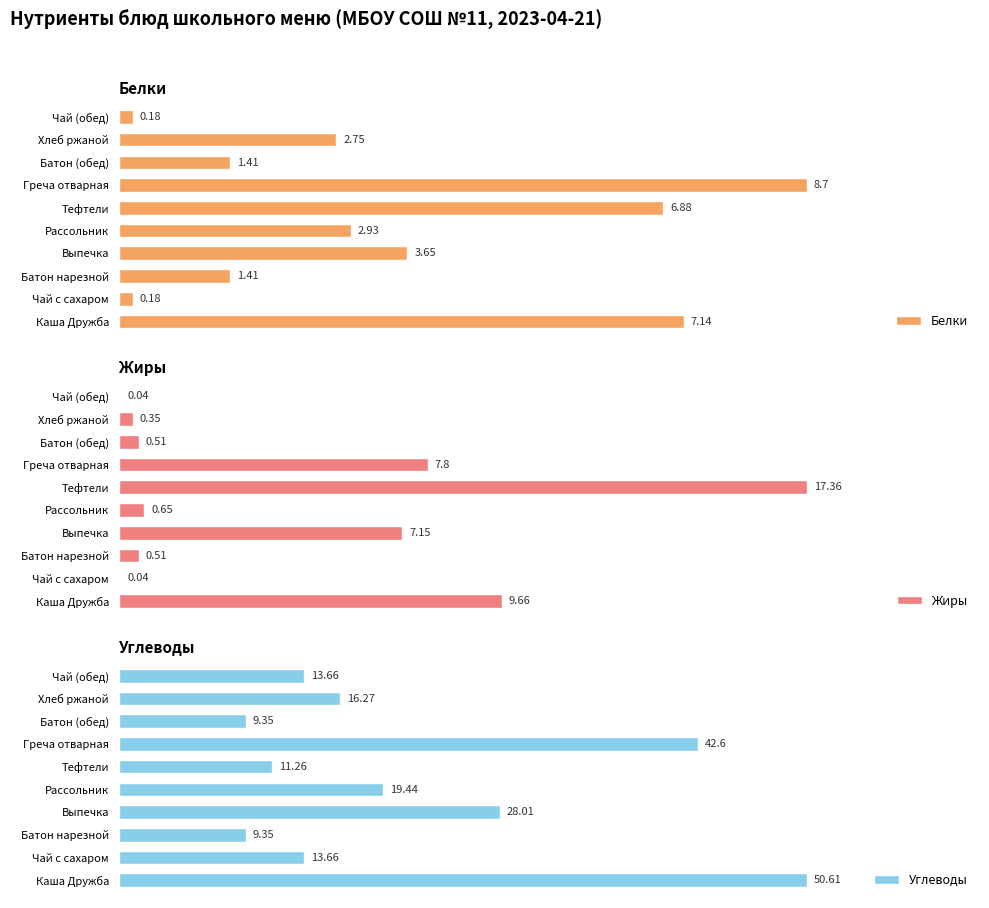

Count the number of categories in the chart.

10